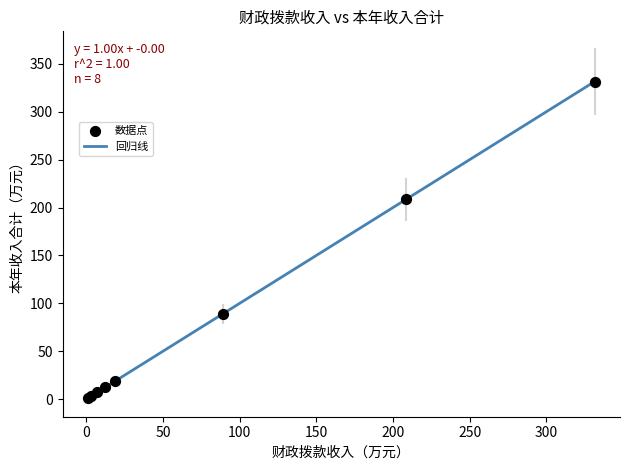

What Y value in the scatter plot is closest to 166?

208.4